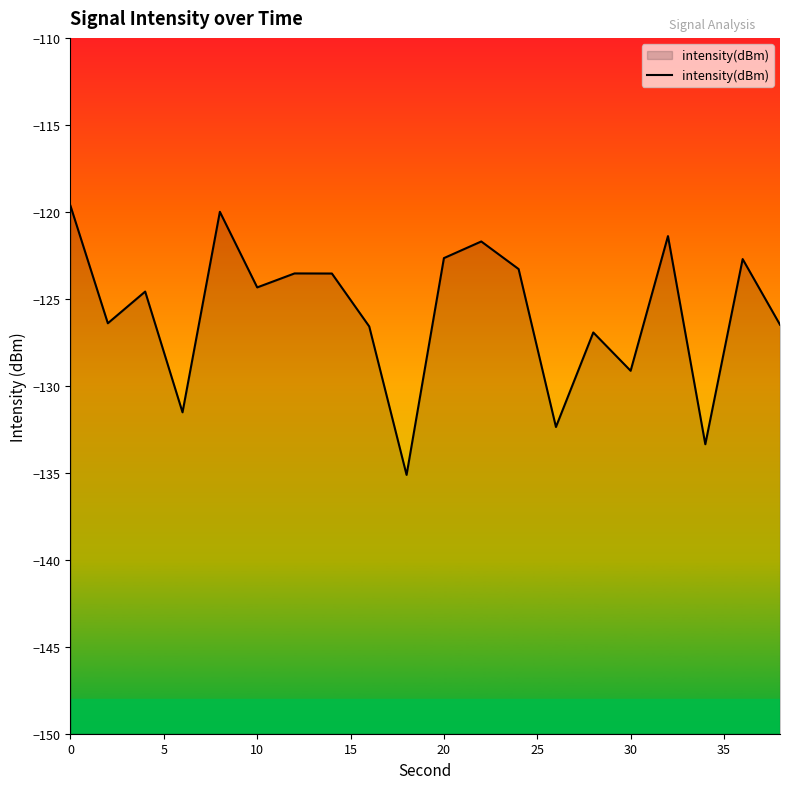

How many values exceed -124?

9